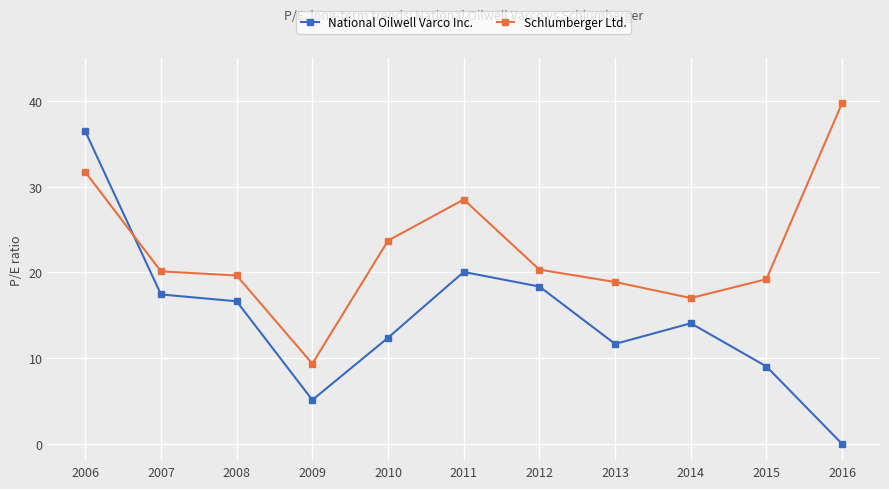

Rank the series at 2011 from lowest to highest value.

National Oilwell Varco Inc., Schlumberger Ltd.